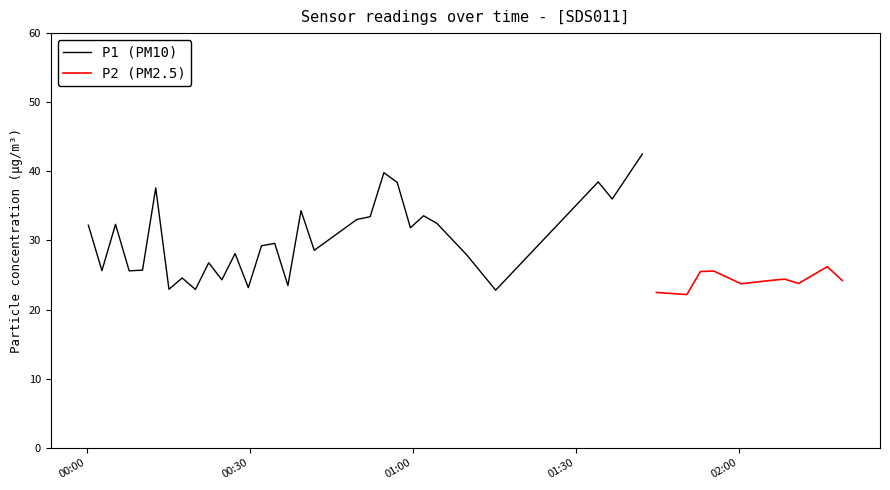

Rank the series at 24 from highest to lowest value.

P1, P2